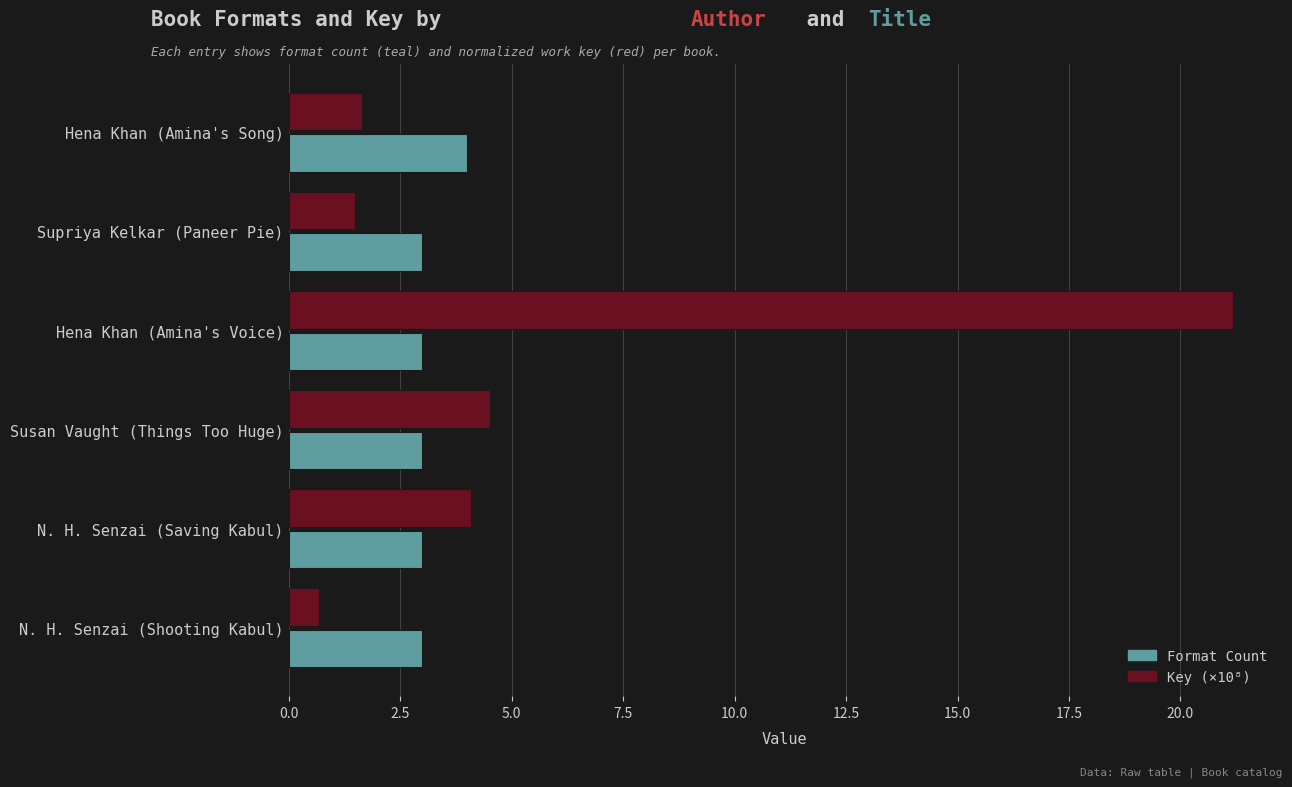

True or false: Format Count has a value of 2.1 at Supriya Kelkar (Paneer Pie).

False